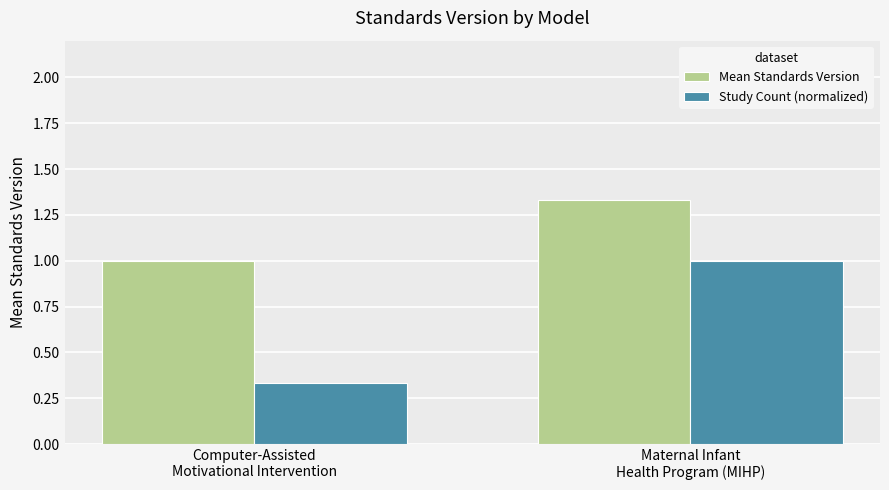

Which series has the largest total across all categories?

Mean Standards Version